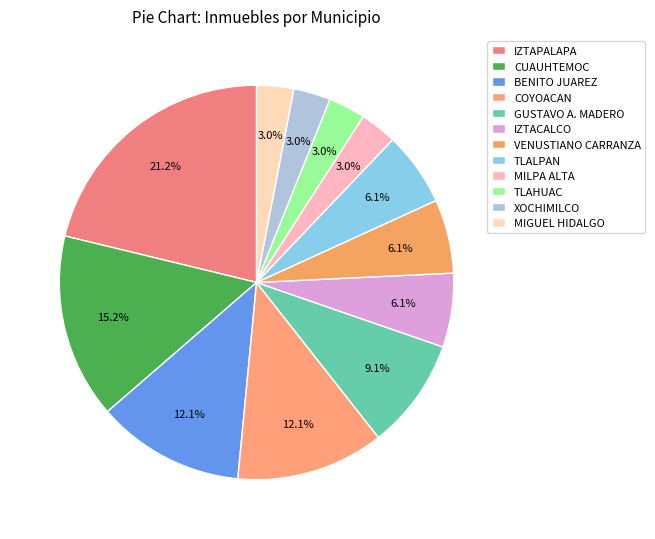

Count the number of slices in the pie.

12